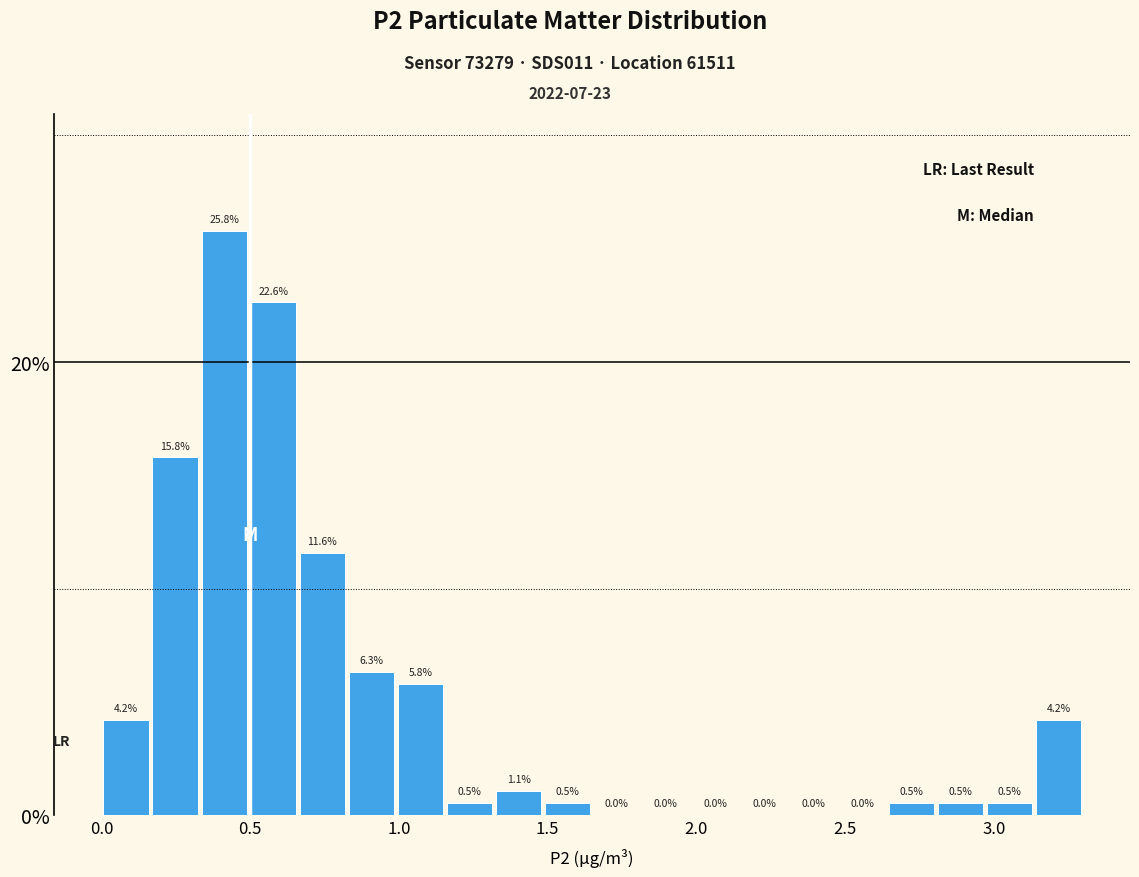

Around what value on the x-axis is the tallest bar? Give the approximate position of its centre, as read against the axis.

0.40